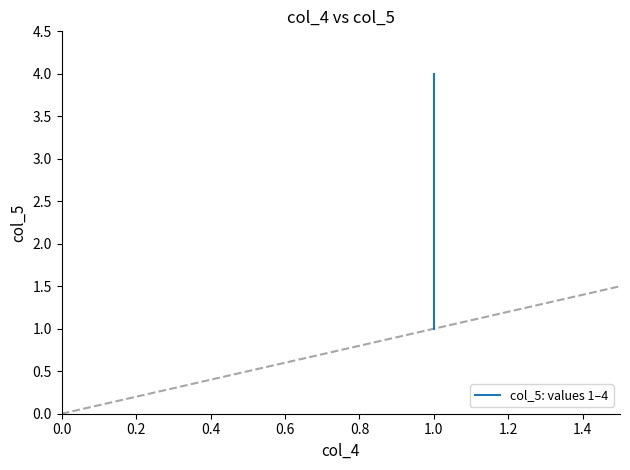

What is the sum of all values?

10